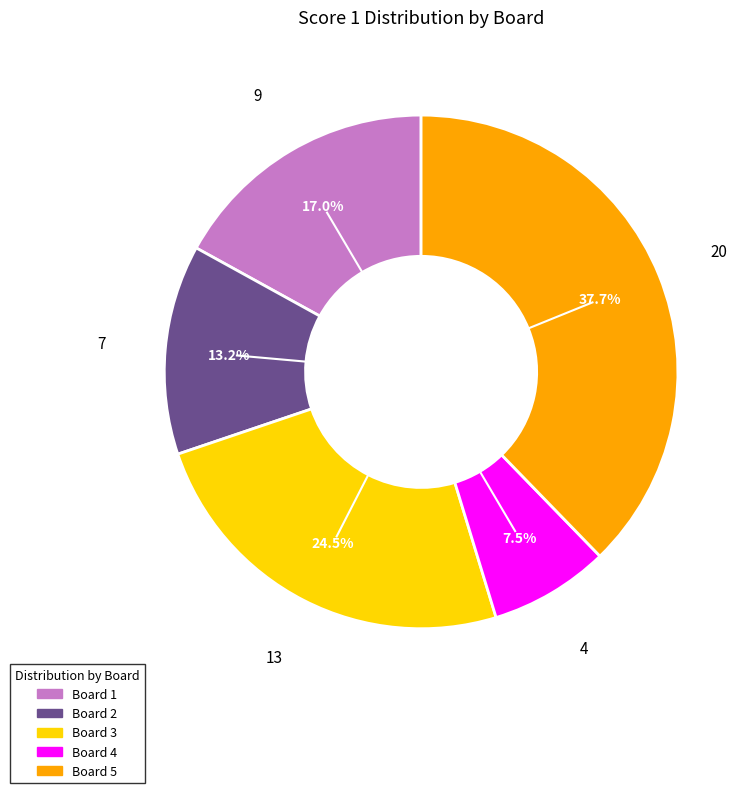

To the nearest percent, what percentage of the pie is Board 5?

38%